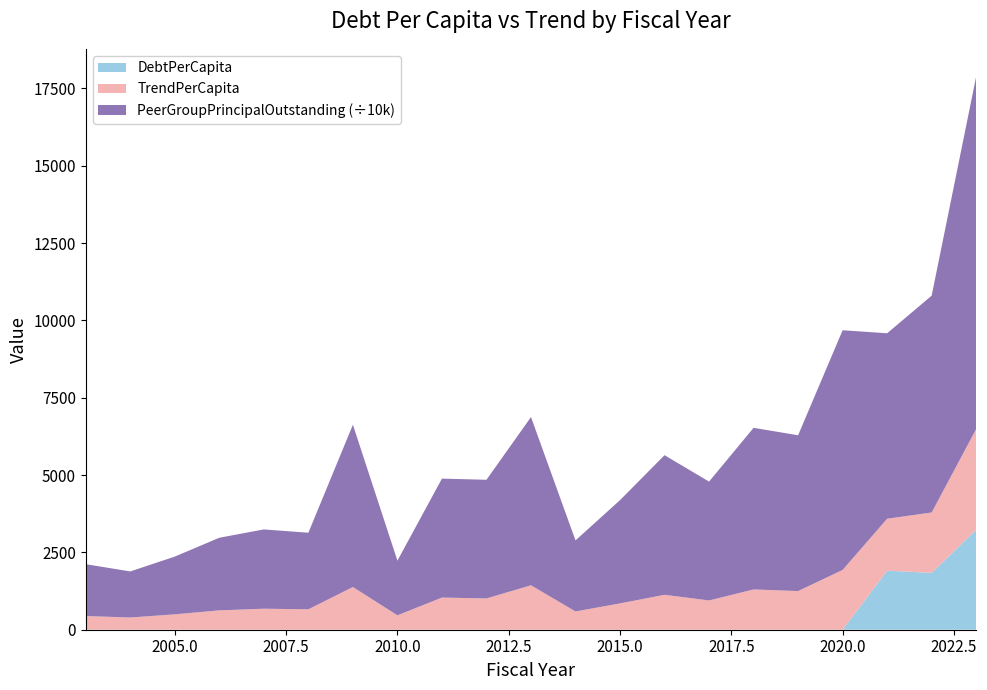

Reading left to right, transcribe all the data shown in this chart.

DebtPerCapita: 0.0	0.0	0.0	0.0	0.0	0.0	0.0	0.0	0.0	0.0	0.0	0.0	0.0	0.0	0.0	0.0	0.0	0.0	1909.3	1838.1	3232.5
TrendPerCapita: 442.9	395.2	497.4	626.0	679.7	660.0	1381.3	466.2	1039.8	1011.6	1436.6	591.1	850.9	1129.5	946.2	1302.4	1250.3	1933.4	1679.1	1952.6	3257.6
PeerGroupPrincipalOutstanding: 16754323.0	14892232.9	18671676.0	23475913.6	25630000.0	24755944.0	52452000.0	17667000.0	38455184.1	38357855.0	54391000.0	22963000.0	33384000.0	45133000.0	38427000.0	52248410.1	50365612.6	77485082.2	59961000.0	70100000.0	113960000.0